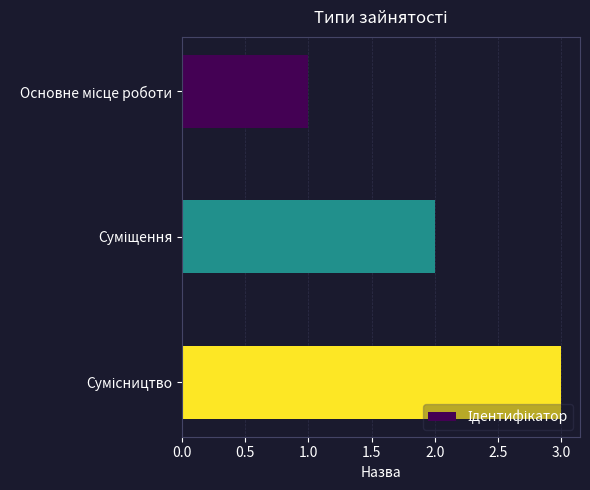

What is the smallest value displayed?

1